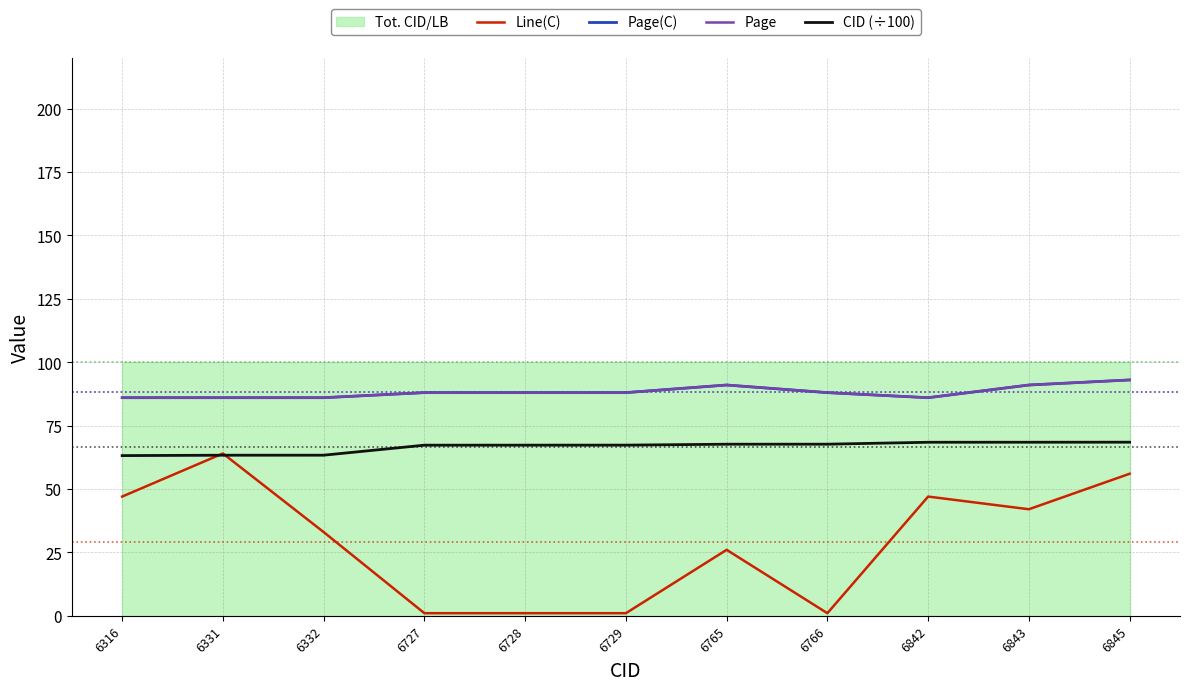

Between 6316 and 6765, which is larger?

6316